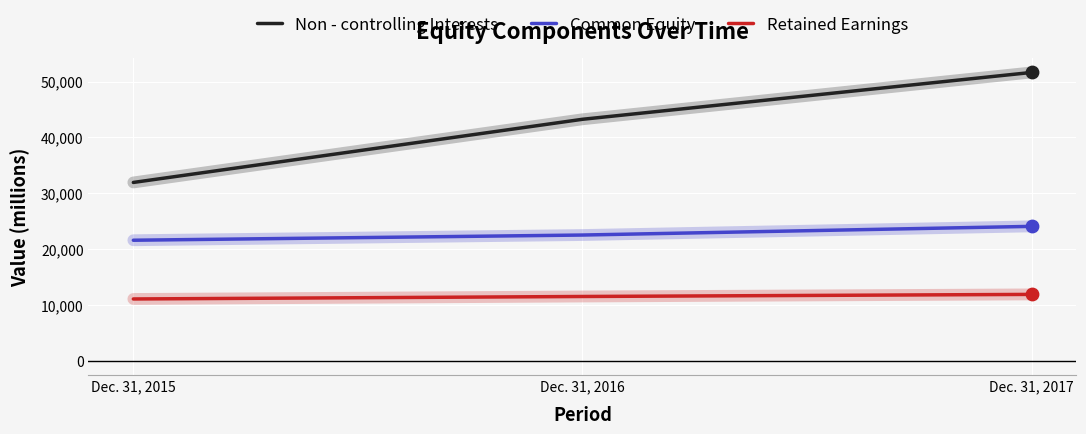

What are all the series names shown in the legend?

Non - controlling Interests, Common Equity, Retained Earnings